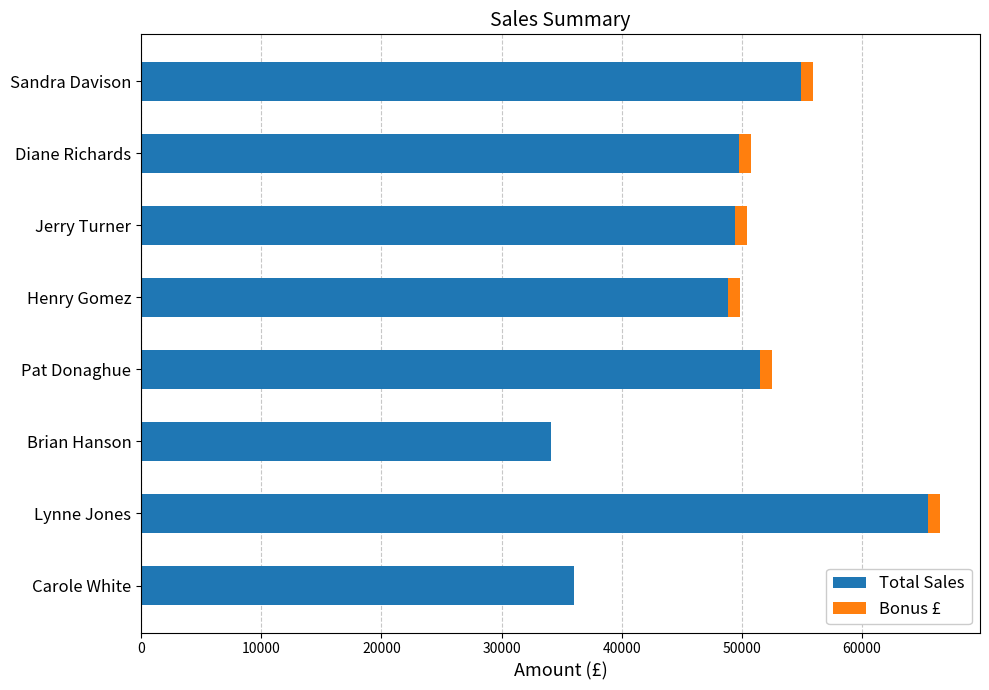

What is the maximum value for Total Sales?

65500